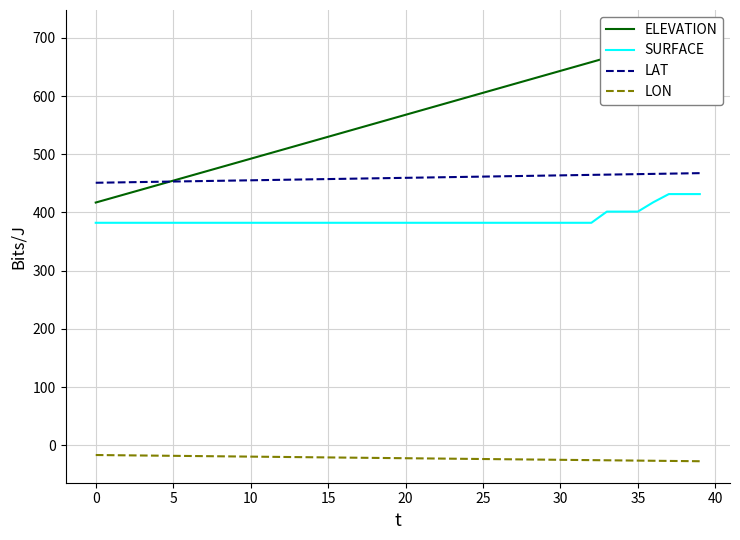

What is the average value of the SURFACE series?

388.3